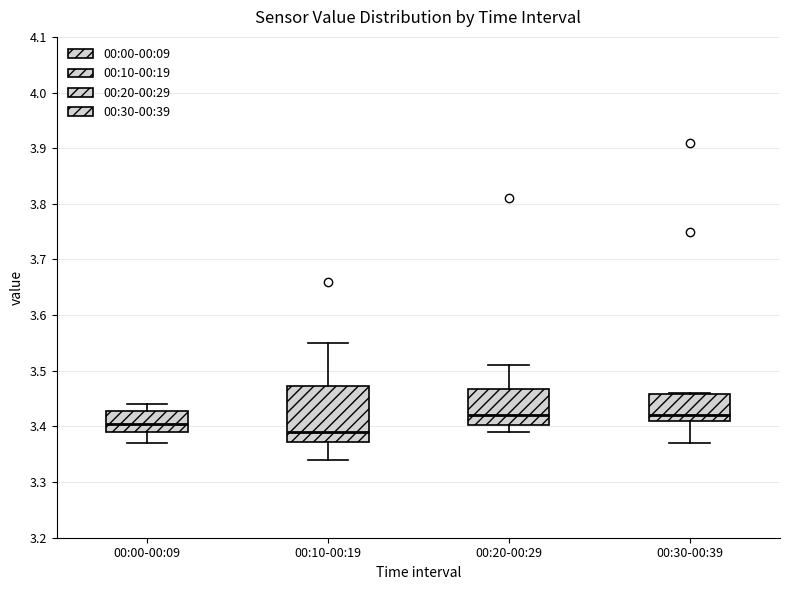

Reading left to right, transcribe this box plot: for each box, give where its median line is, the range the box spans, and where its two whiskers end, as read against the y-axis. The values are not printed on the chart, so give them approximately, as read against the axis.

00:00-00:09: median 3.41, box 3.39 to 3.43, whiskers 3.37 to 3.44
00:10-00:19: median 3.39, box 3.37 to 3.47, whiskers 3.34 to 3.55
00:20-00:29: median 3.42, box 3.40 to 3.47, whiskers 3.39 to 3.51
00:30-00:39: median 3.42, box 3.41 to 3.46, whiskers 3.37 to 3.46